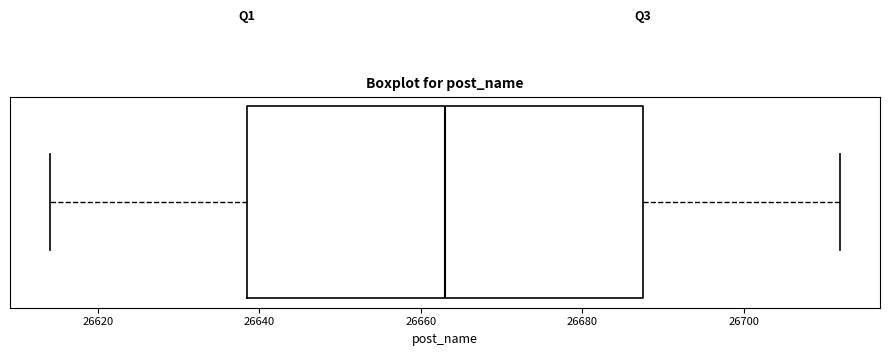

Where is the right edge of the box on the x-axis? The values are not printed on the chart, so give them approximately, as read against the axis.

26688